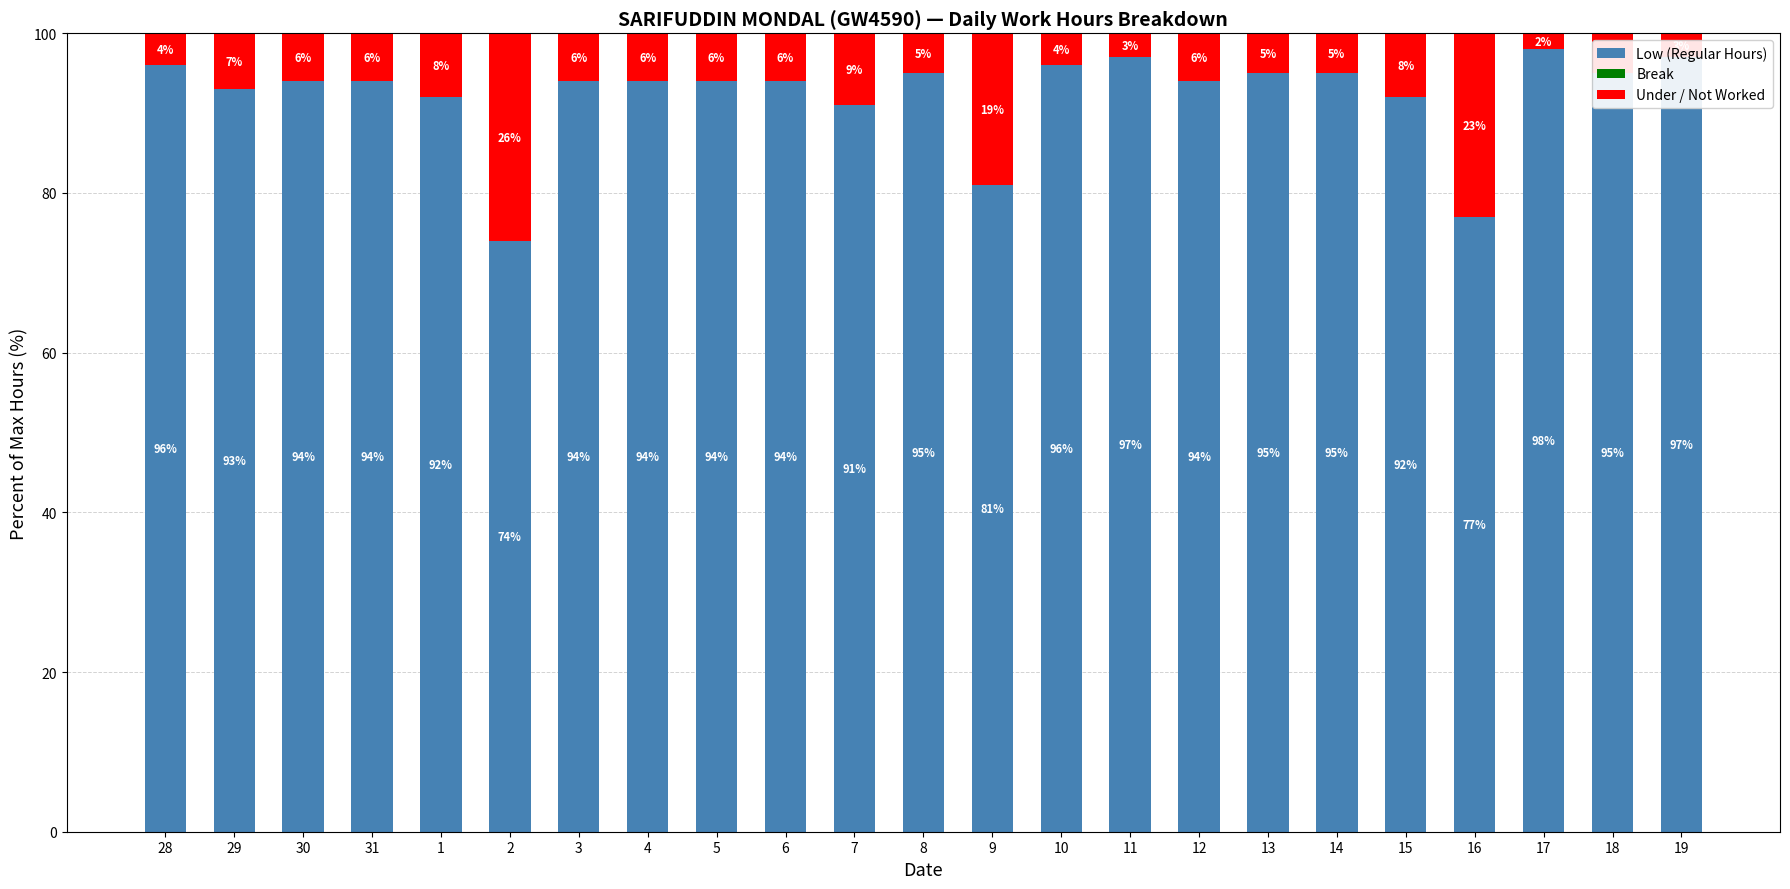

Where does the Low (Regular Hours) series first go above 94?

28